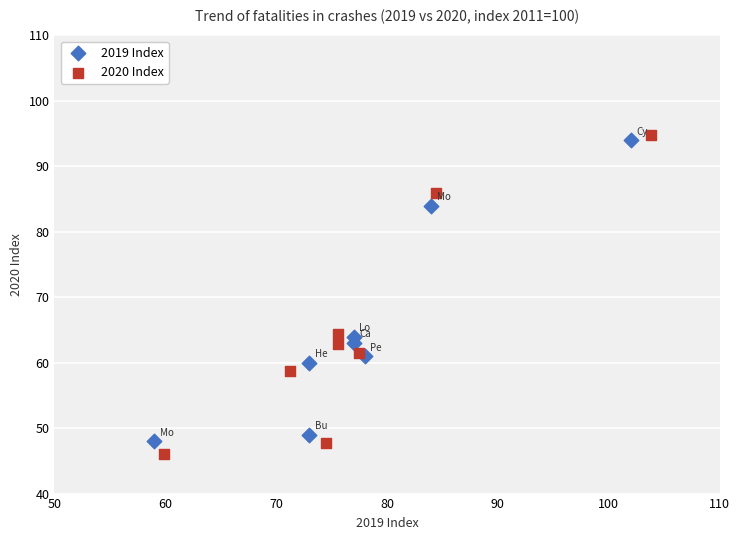

What are all the series names shown in the legend?

2019 Index, 2020 Index